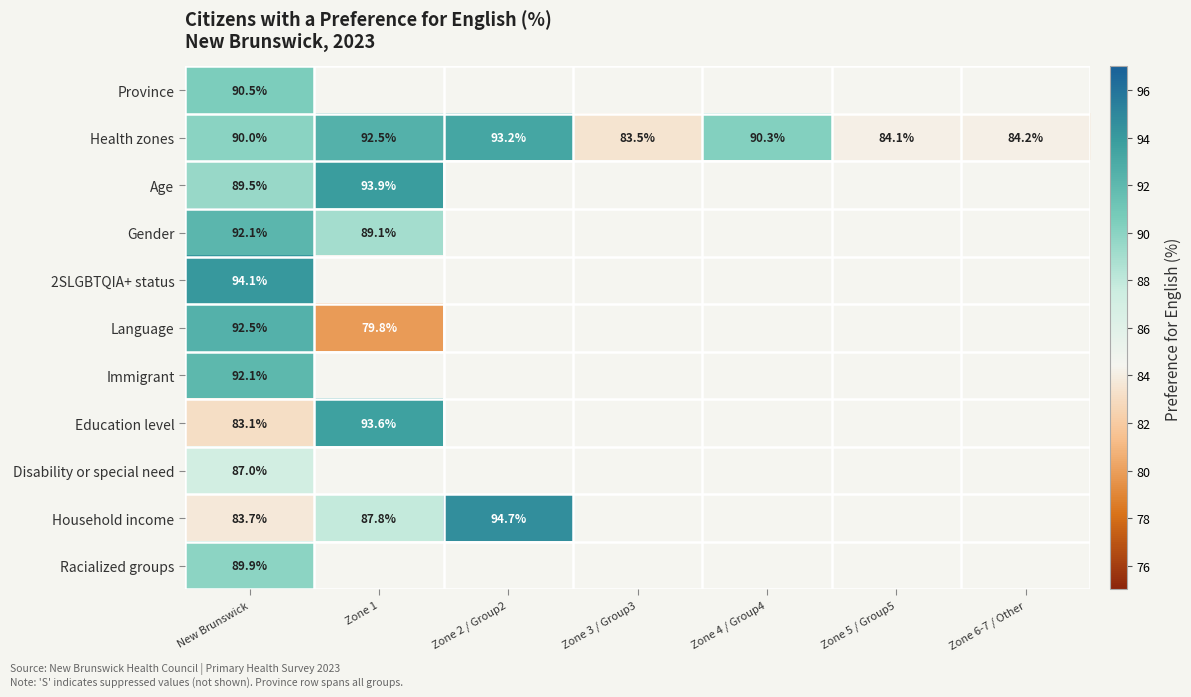

Between Zone 2 / Group2 and Zone 4 / Group4, which series saw the biggest shift?

Health zones